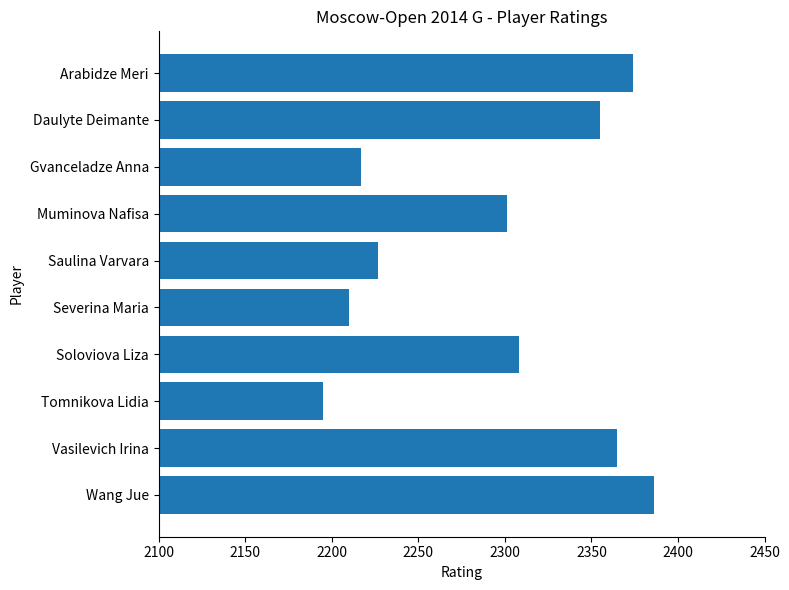

What is the change in value from Tomnikova Lidia to Wang Jue?

+191